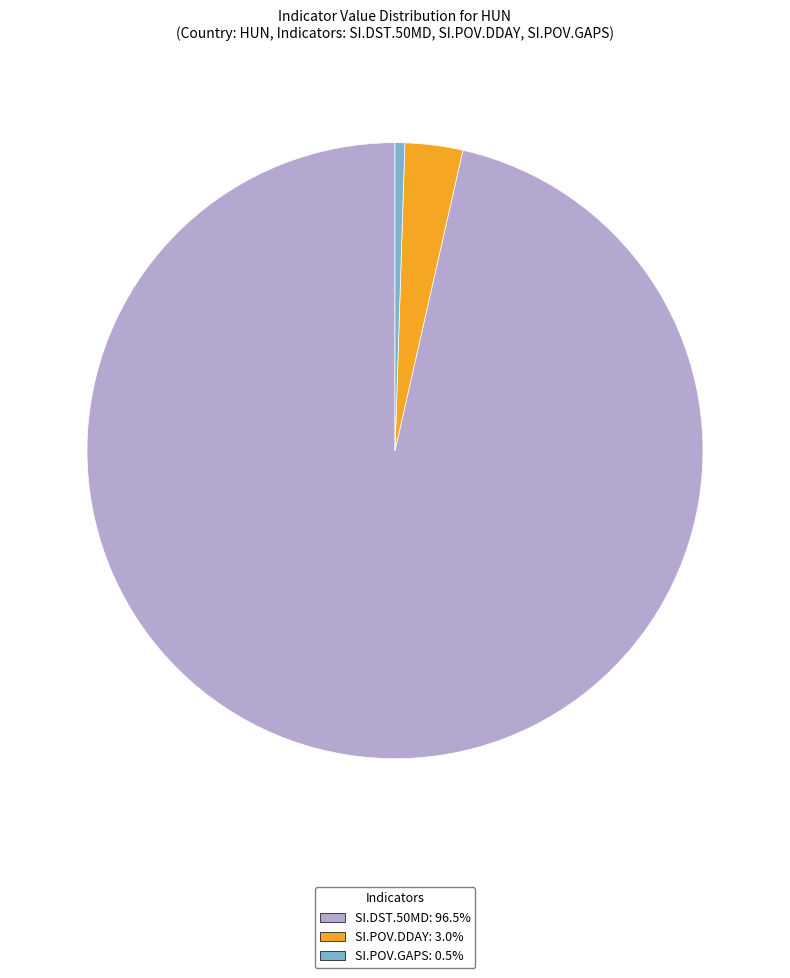

Is there a majority slice in this chart?

Yes